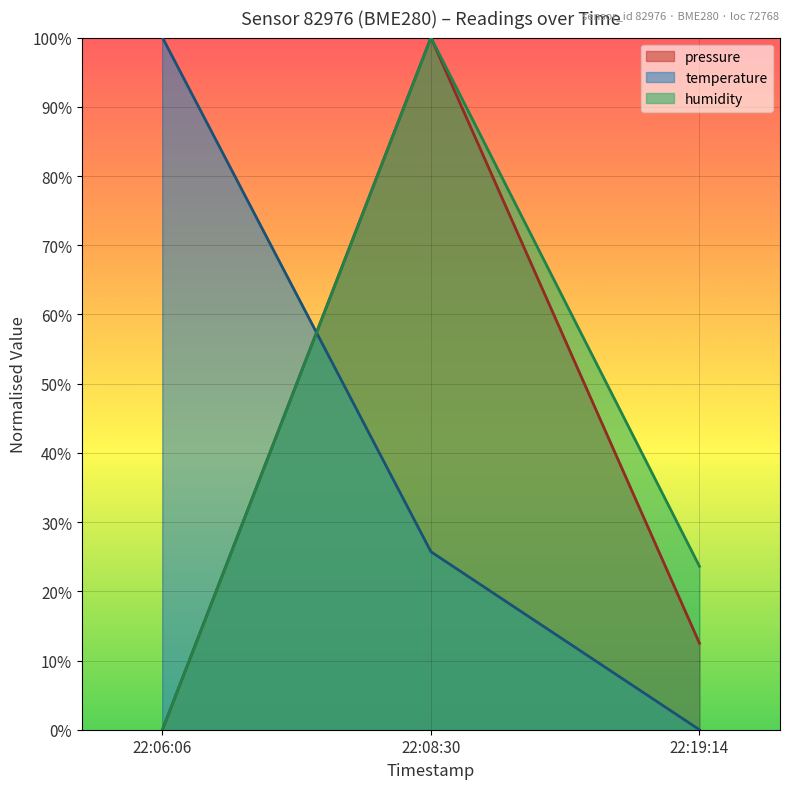

Reading left to right, transcribe all the data shown in this chart.

pressure: 22:06:06=0.0	22:08:30=100.0	22:19:14=12.5
temperature: 22:06:06=100.0	22:08:30=25.7	22:19:14=0.0
humidity: 22:06:06=0.0	22:08:30=100.0	22:19:14=23.6